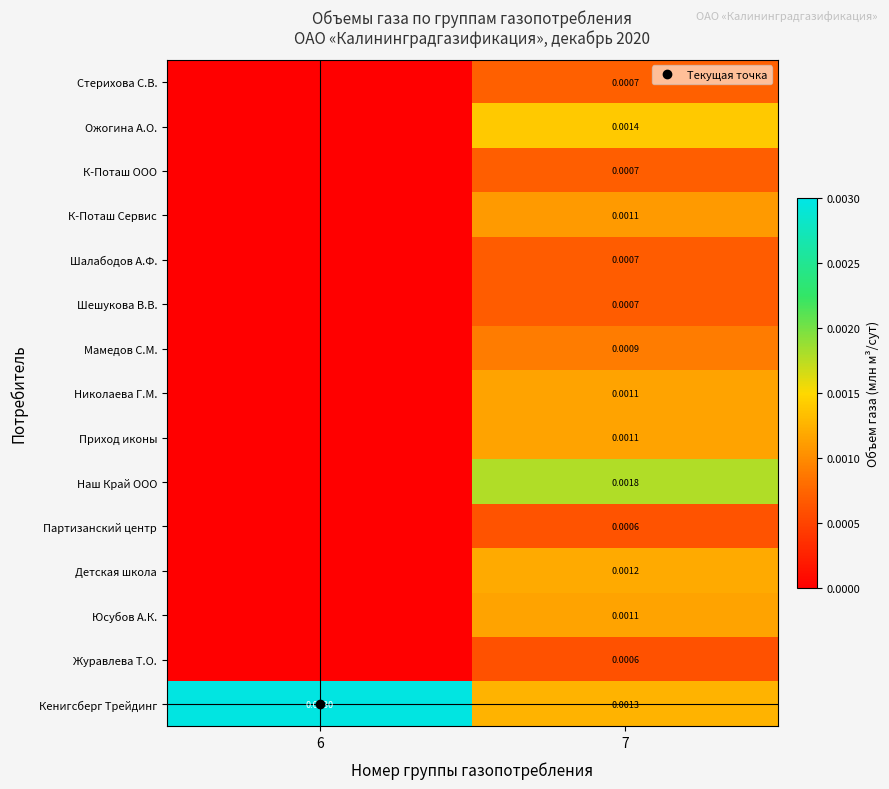

How many data points in Стерихова С.В. are above 0?

1